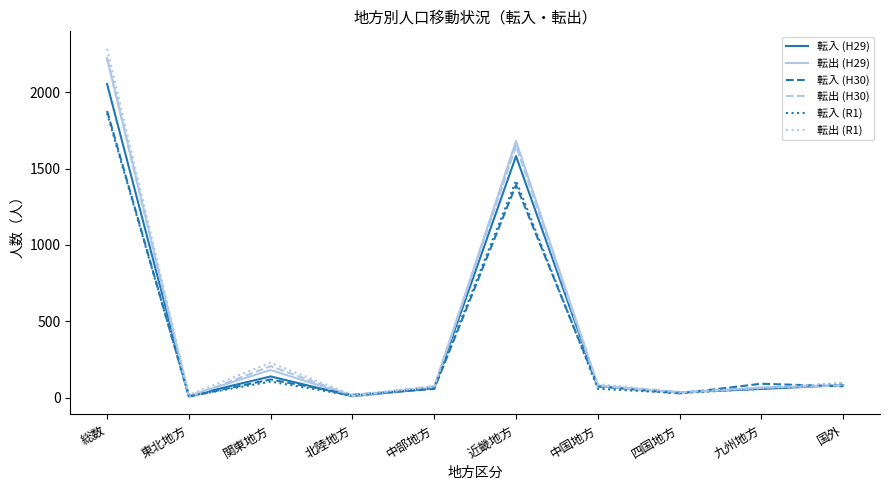

True or false: 転入 (H30) has a value of 1153 at 総数.

False